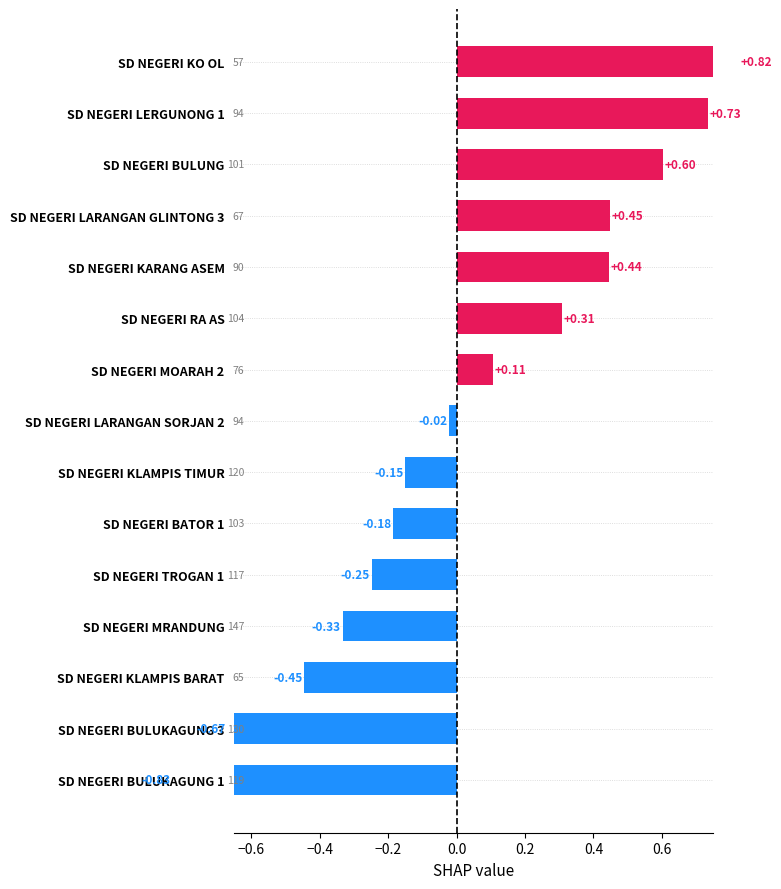

True or false: the data shows -0.1 at SD NEGERI KLAMPIS TIMUR.

True